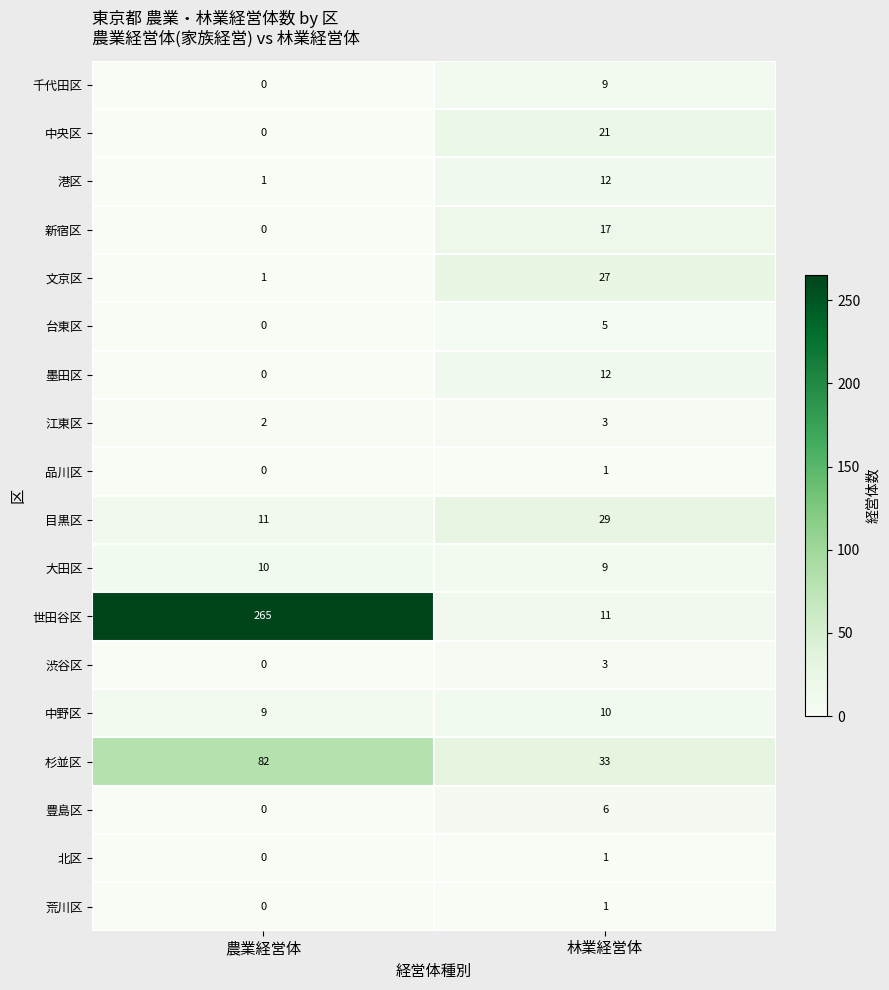

Rank the categories by 渋谷区 value from highest to lowest.

林業経営体, 農業経営体